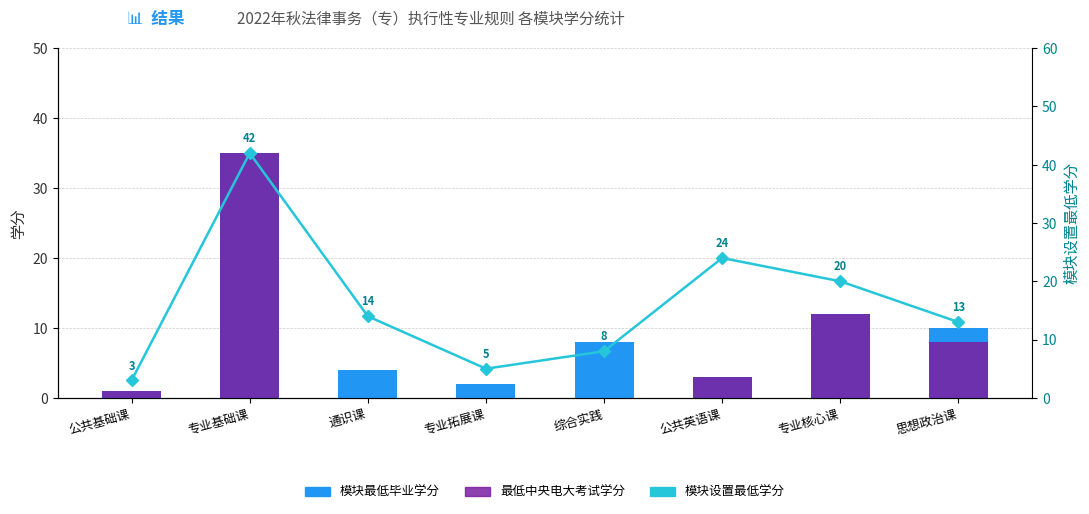

The value of 模块最低毕业学分 at 专业拓展课 is 2. True or false?

True